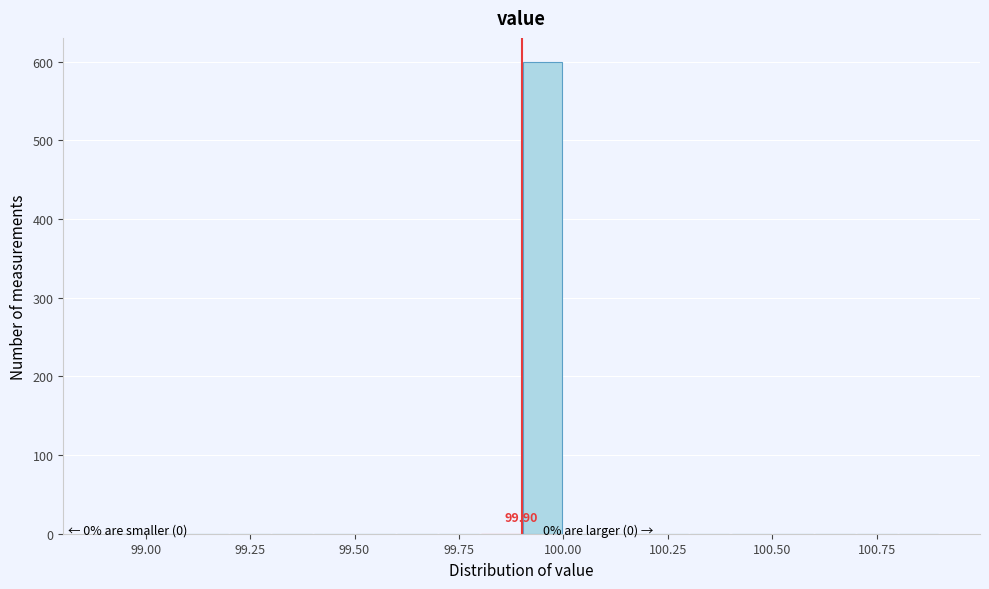

Around what value on the x-axis is the tallest bar? Give the approximate position of its centre, as read against the axis.

99.95